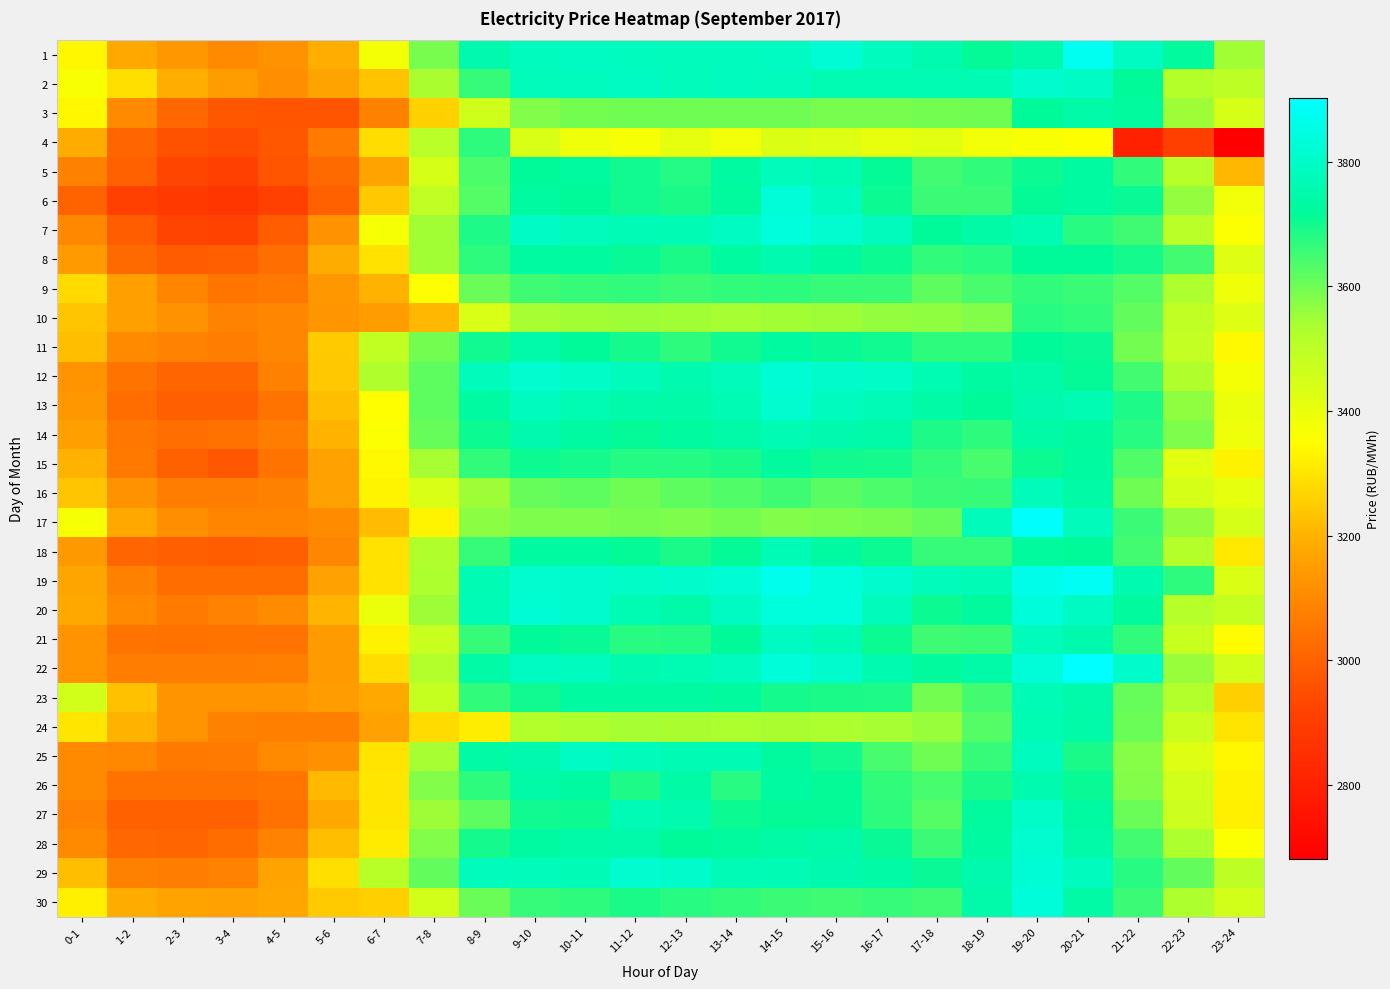

How many series are shown in this chart?

30